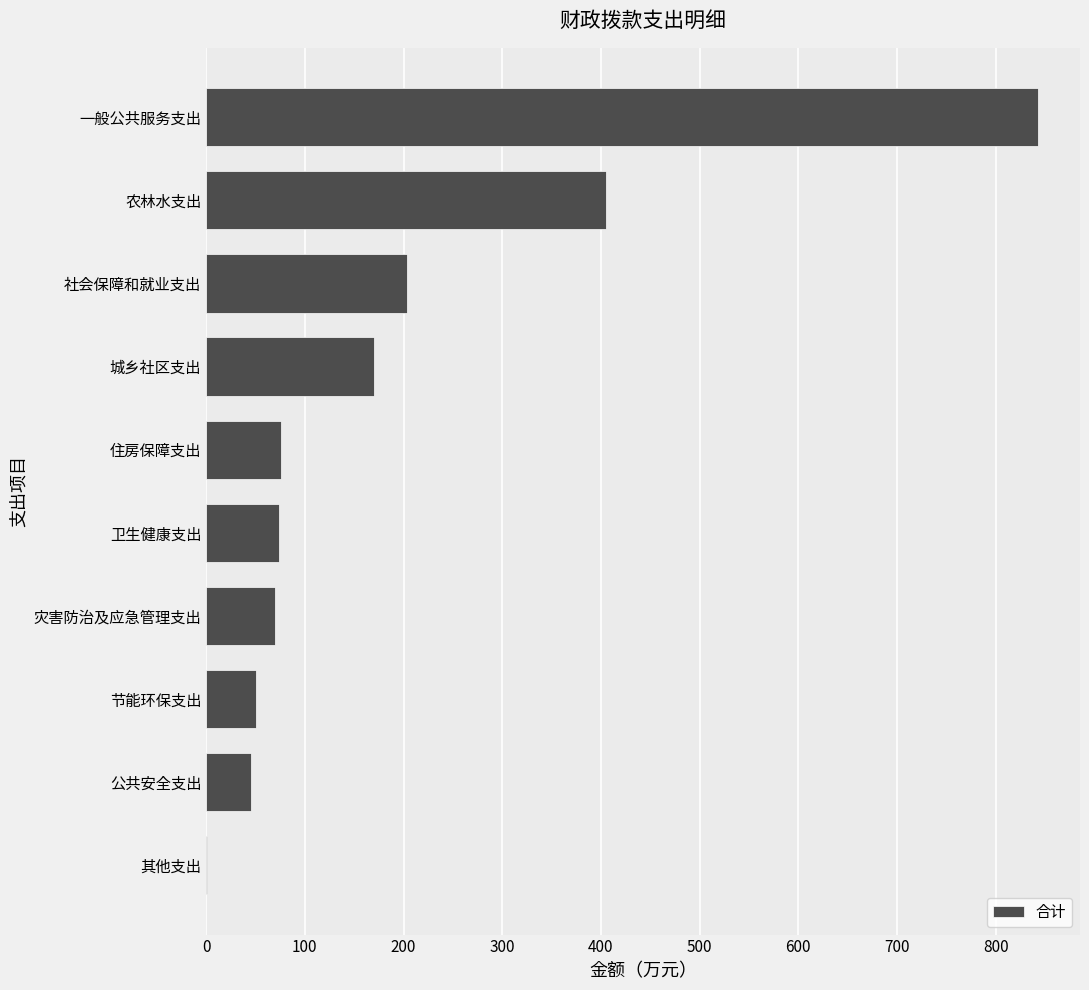

Where is the data nearest to the value 422?

农林水支出